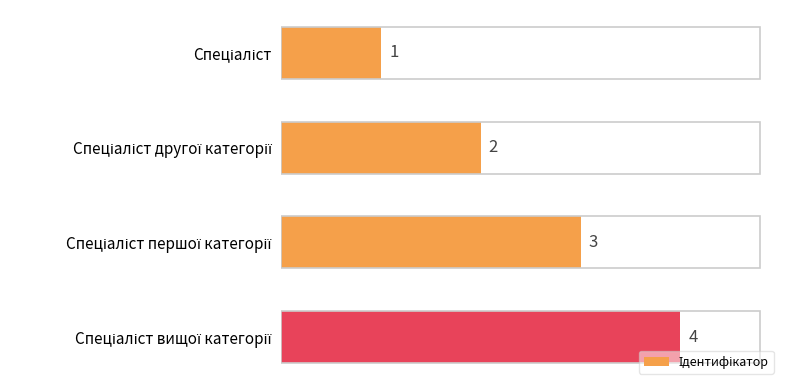

Count the values in the range 2 to 4.

3